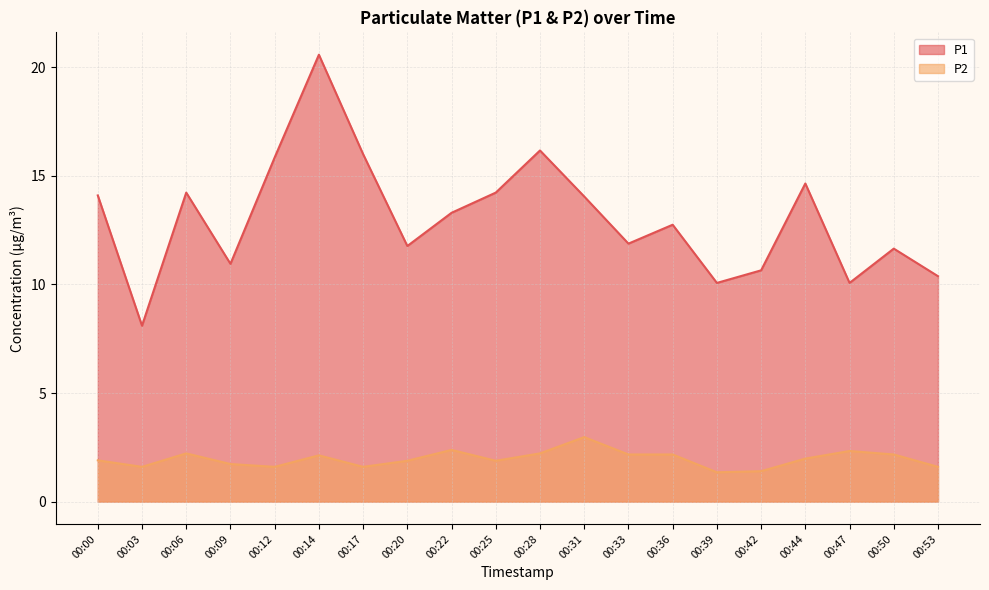

Reading right to left, transcribe all the data shown in this chart.

P1: 10.4	11.7	10.1	14.7	10.7	10.1	12.8	11.9	14.1	16.2	14.2	13.3	11.8	16.0	20.6	15.8	10.9	14.2	8.1	14.1
P2: 1.6	2.2	2.3	2.0	1.4	1.4	2.2	2.2	3.0	2.2	1.9	2.4	1.9	1.6	2.1	1.6	1.7	2.2	1.6	1.9